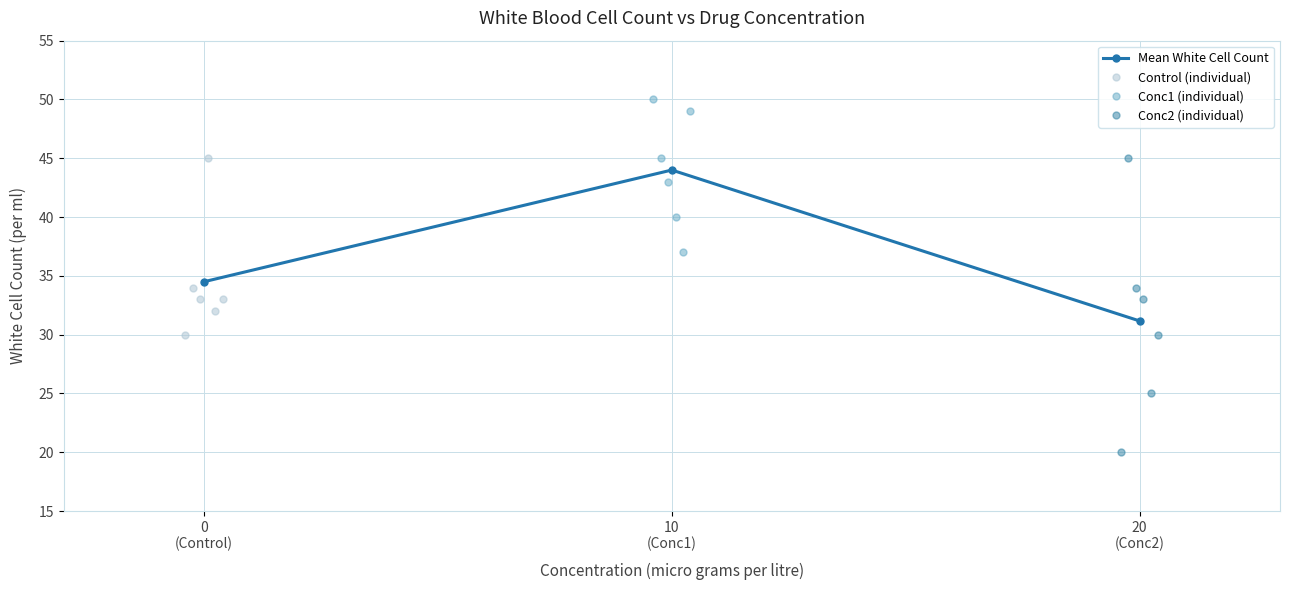

What position from the right is 4?

2